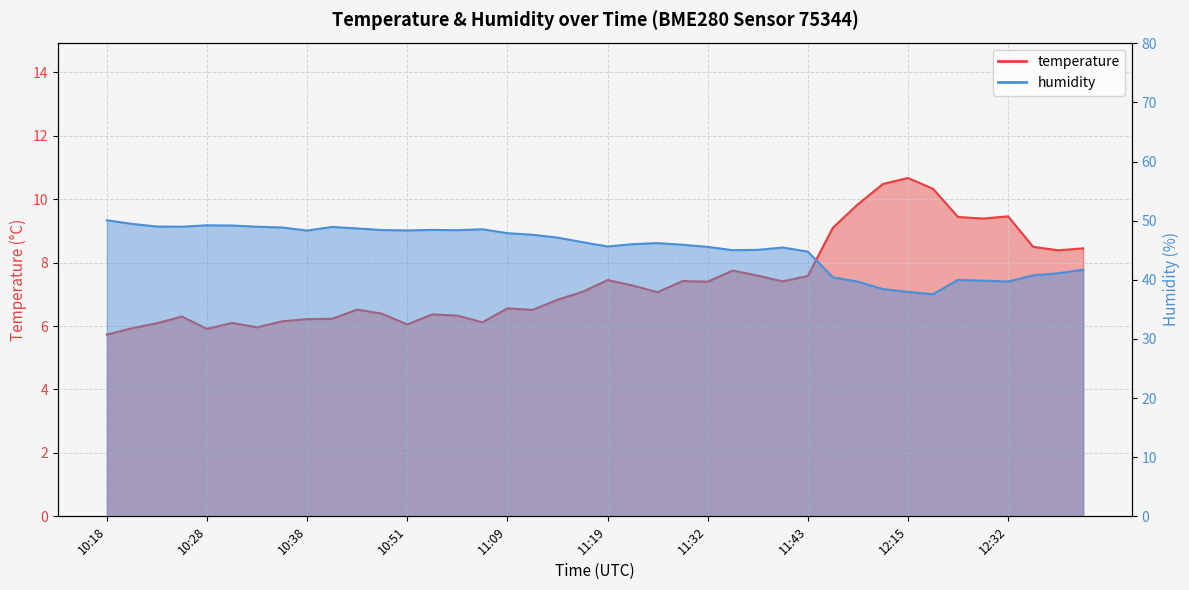

What is the value of the humidity point at the 21st from the left?

45.6